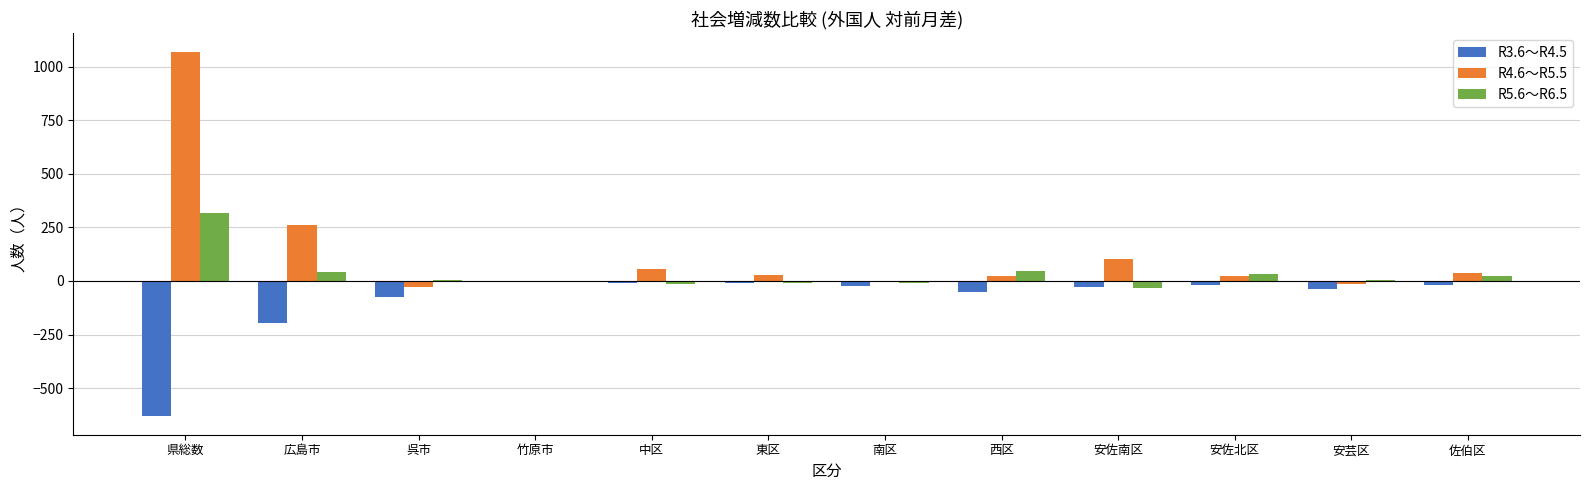

Which series has the largest total across all categories?

R4.6～R5.5